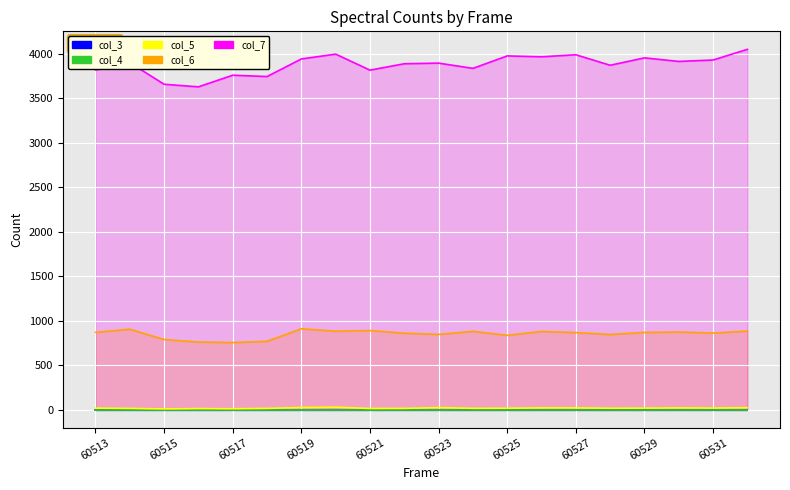

True or false: col_7 and col_6 intersect in this chart.

False